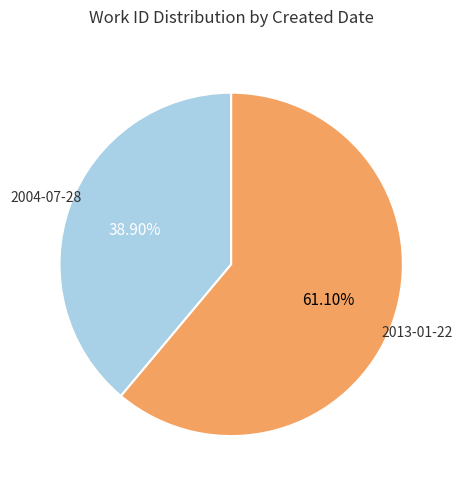

Which category has the smallest portion of the pie?

2004-07-28